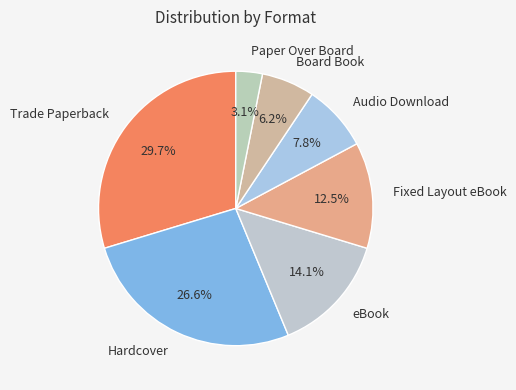

True or false: Hardcover accounts for 27% of the total.

True